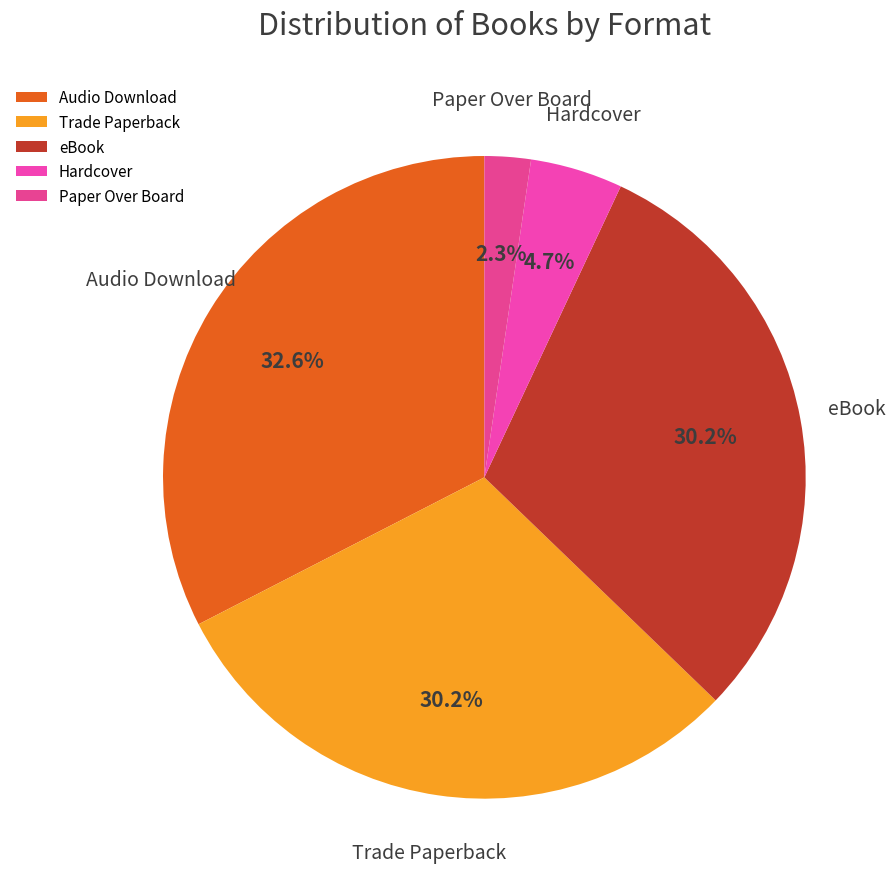

To the nearest percent, what is the average slice percentage?

20%